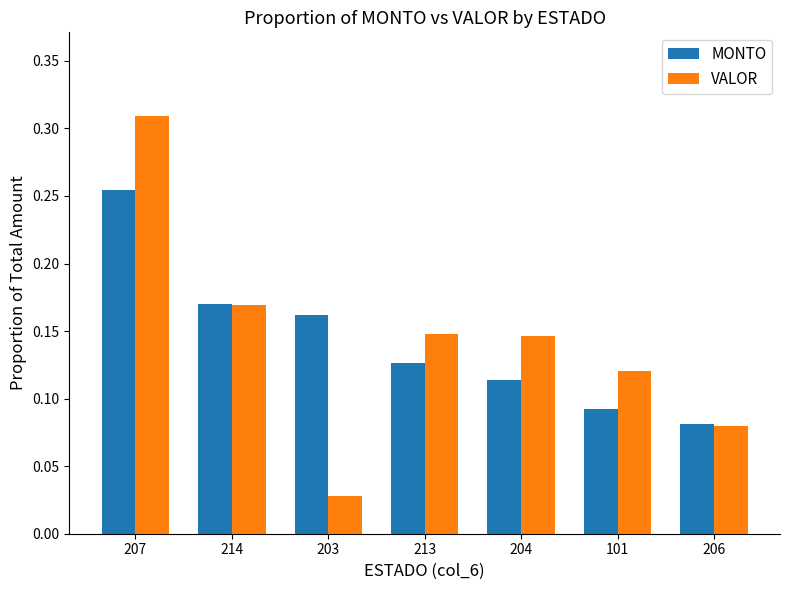

Does the chart contain stacked bars?

No